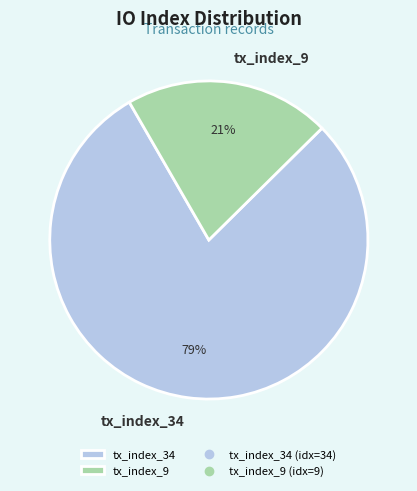

To the nearest percent, what is the combined percentage of tx_index_9 and tx_index_34?

100%